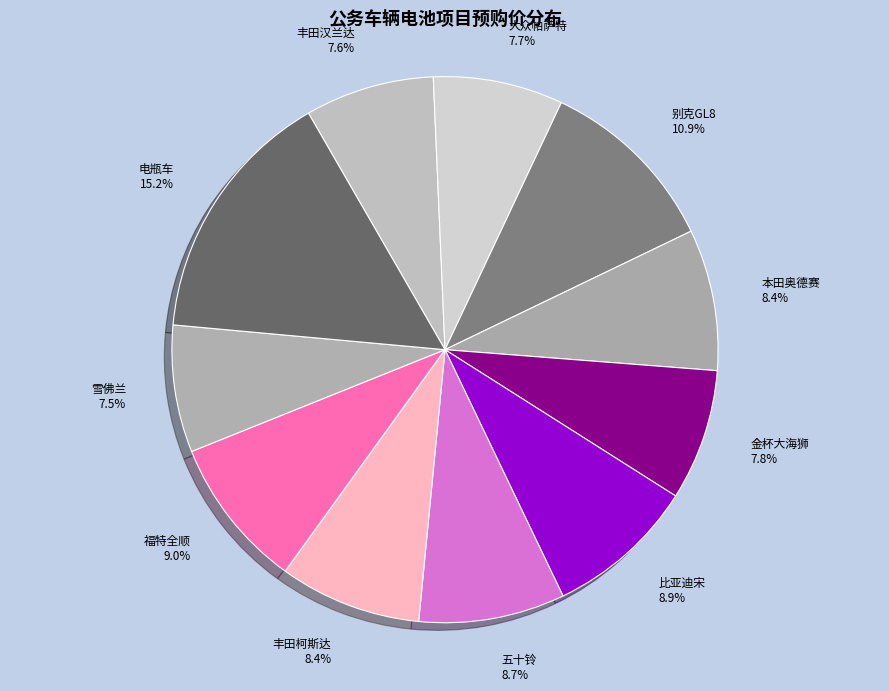

To the nearest percent, what percentage of the pie is 大众帕萨特?

8%